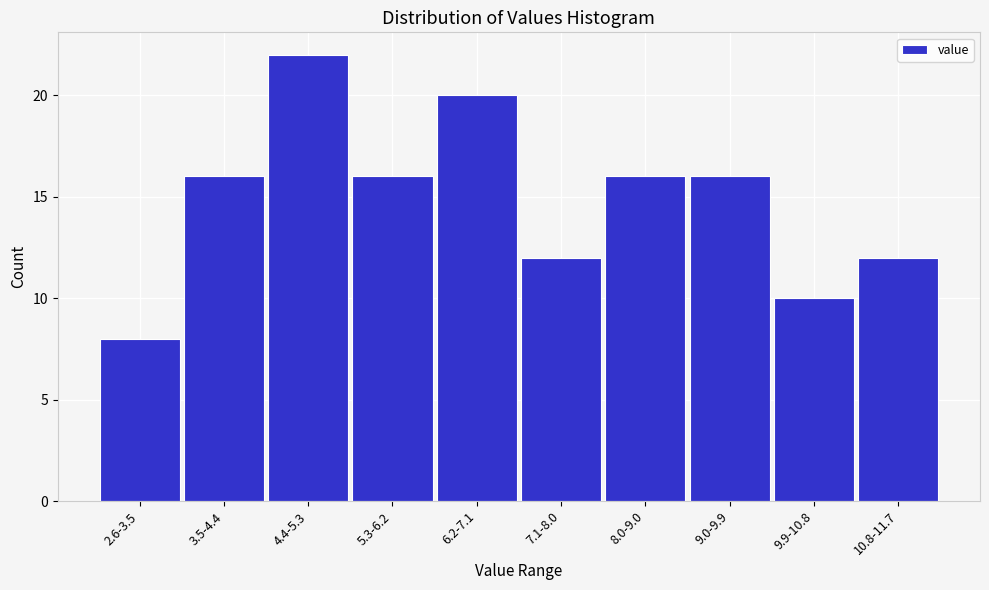

Reading left to right, list all the values displayed in this chart.

8	16	22	16	20	12	16	16	10	12